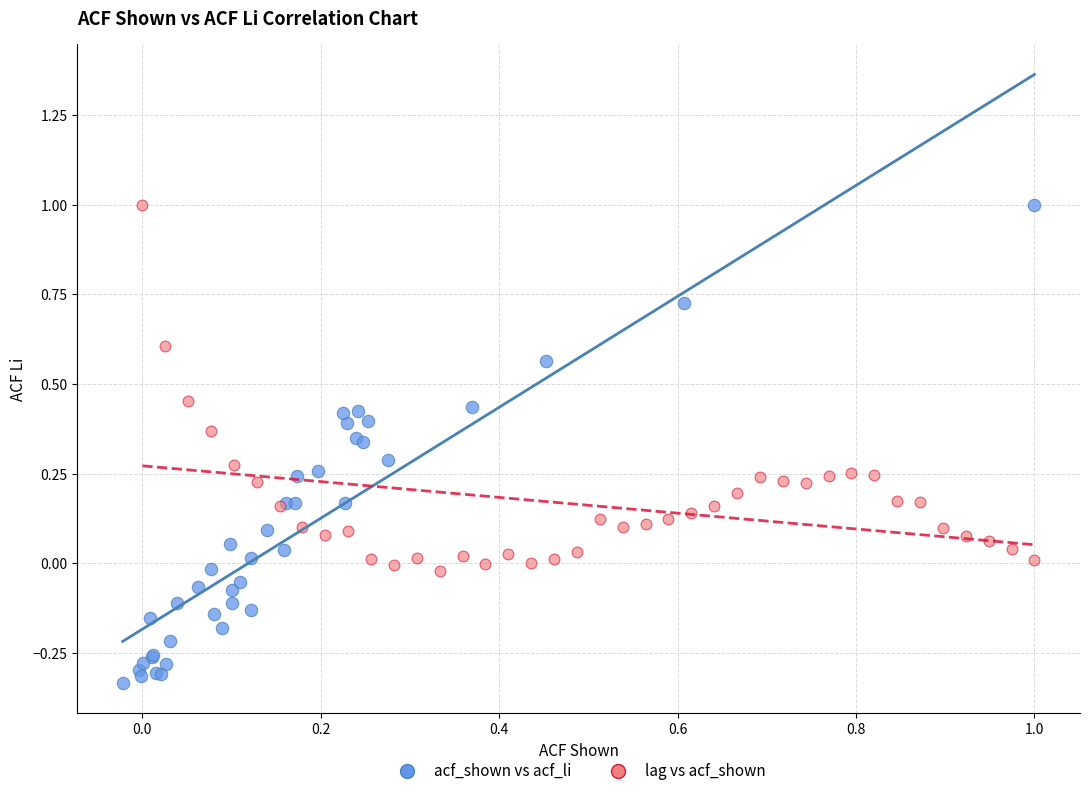

Which series has the widest spread of Y values?

acf_shown vs acf_li